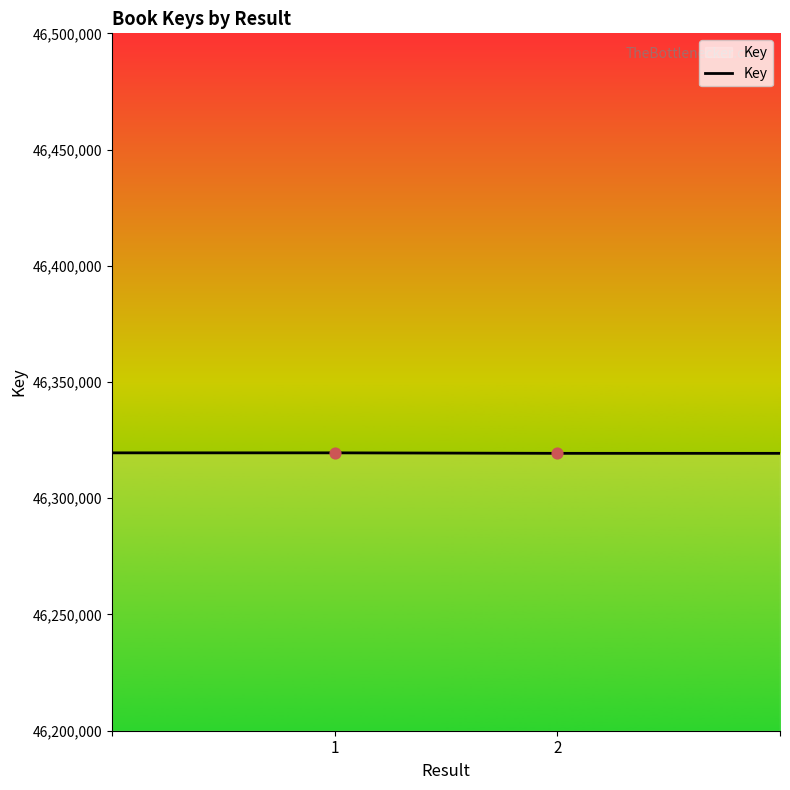

What is the maximum value shown in the chart?

46319535